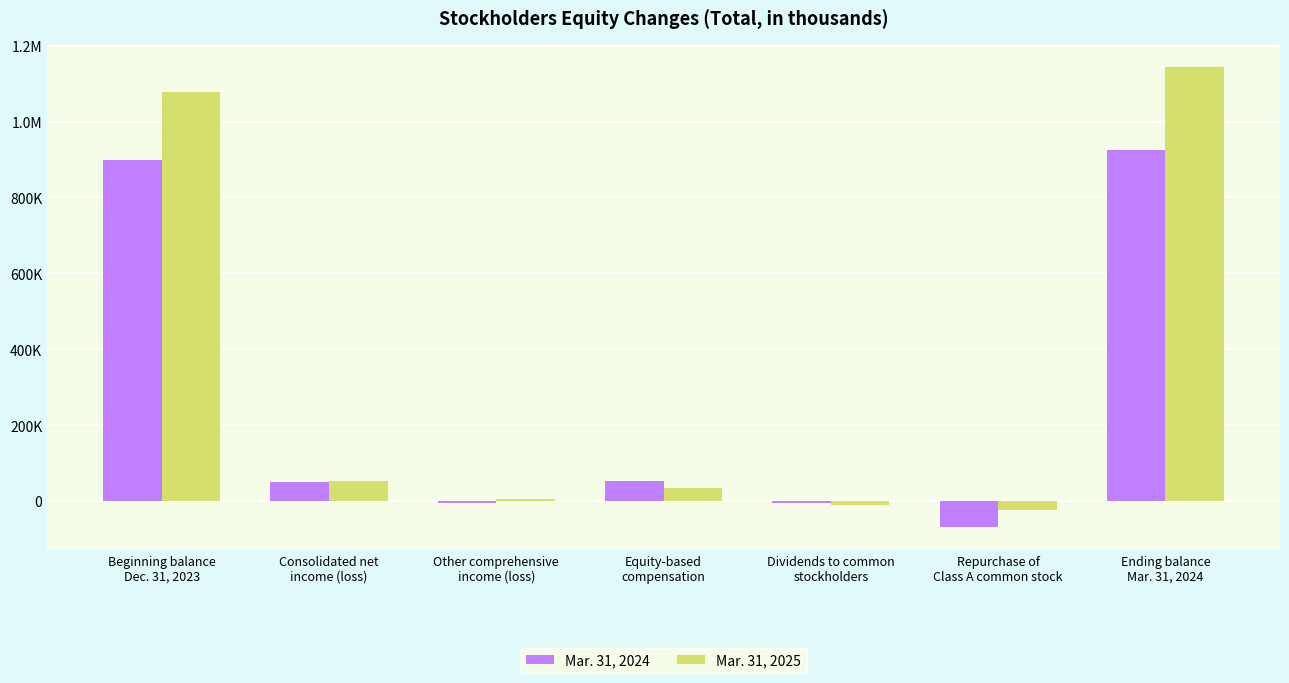

What is the difference between the highest and lowest values at Repurchase of
Class A common stock?

45484